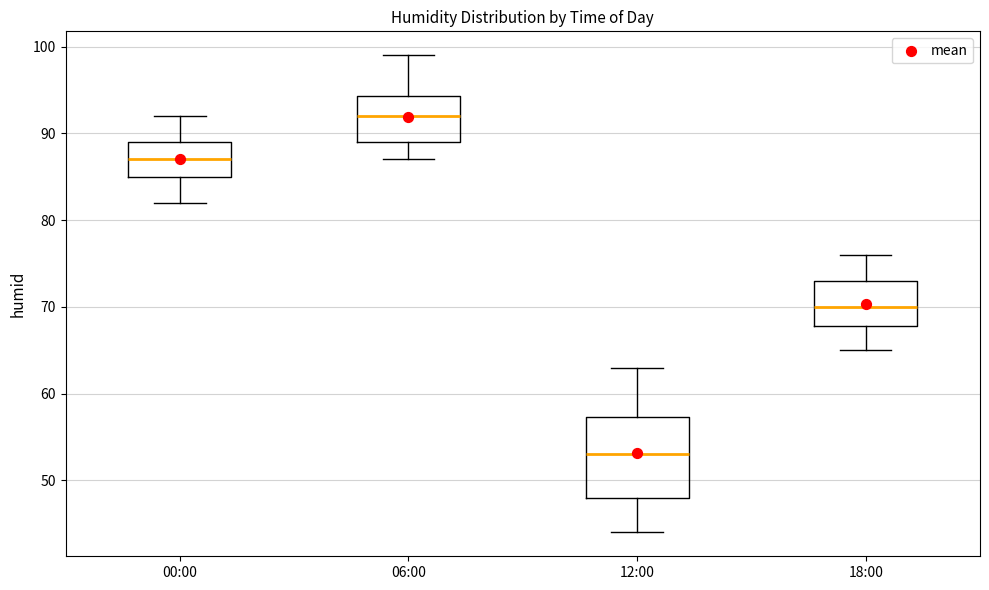

Reading left to right, transcribe this box plot: for each box, give where its median line is, the range the box spans, and where its two whiskers end, as read against the y-axis. The values are not printed on the chart, so give them approximately, as read against the axis.

00:00: median 87, box 85 to 89, whiskers 82 to 92
06:00: median 92, box 89 to 94, whiskers 87 to 99
12:00: median 53, box 48 to 57, whiskers 44 to 63
18:00: median 70, box 68 to 73, whiskers 65 to 76